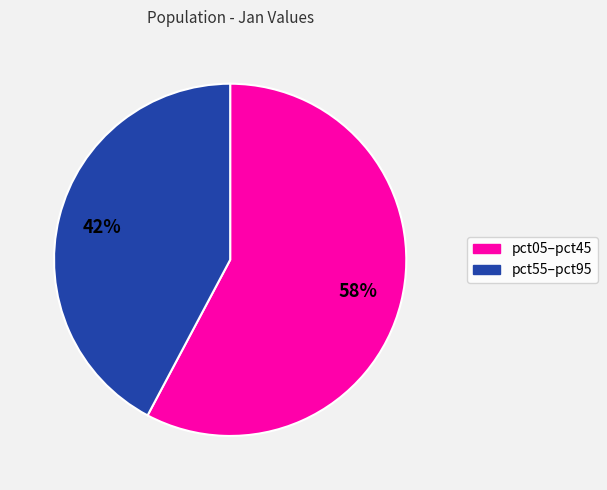

How many slices are in this pie chart?

2